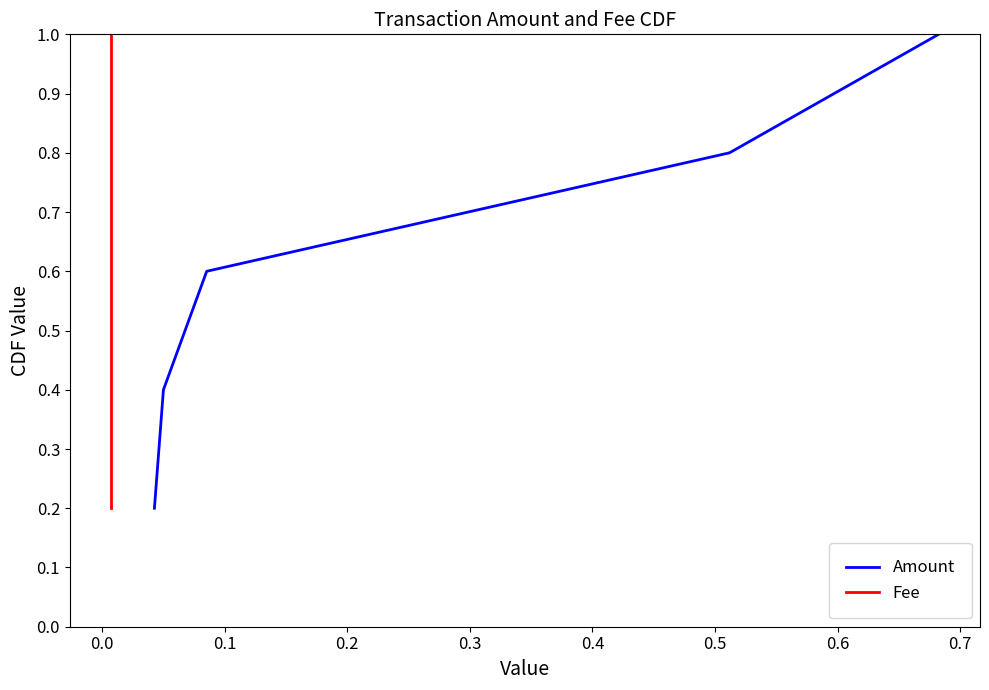

Reading left to right, extract all data points from this chart.

Amount: 0.2	0.4	0.6	0.8	1.0
Fee: 0.2	0.4	0.6	0.8	1.0